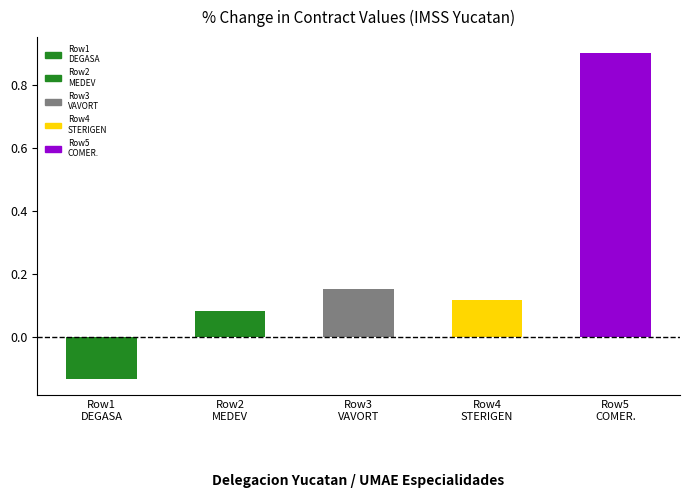

Where does the data first go above 0?

Row2
MEDEV